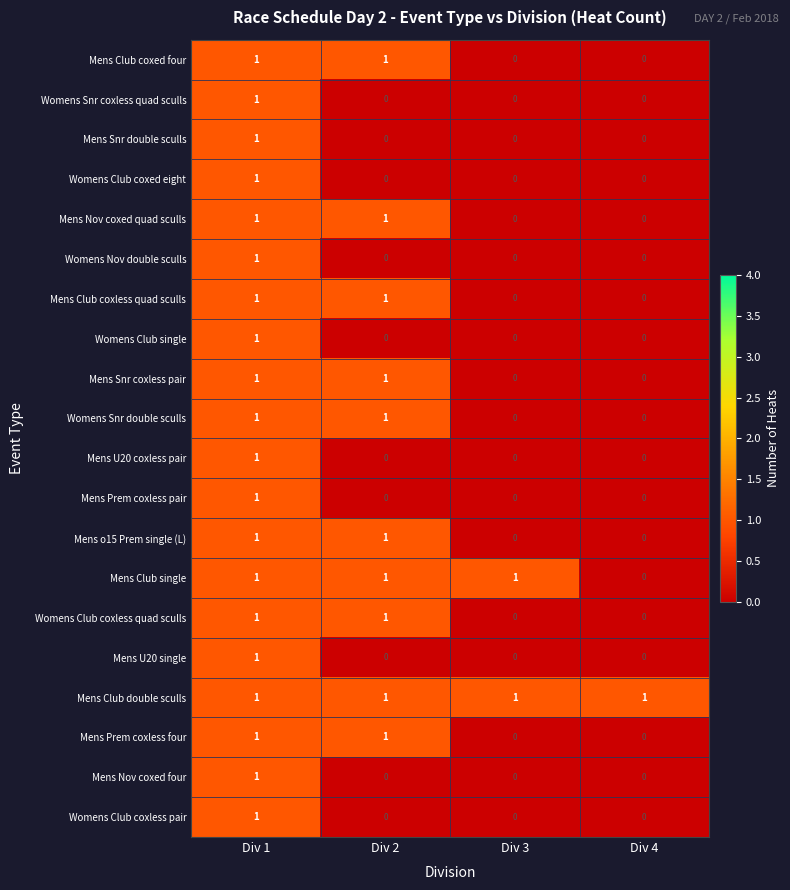

Which series has the largest total across all categories?

Mens Club double sculls